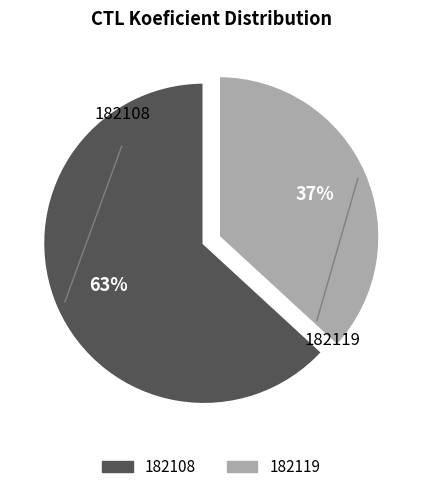

Is the sum of 182108 and 182119 greater than half?

Yes